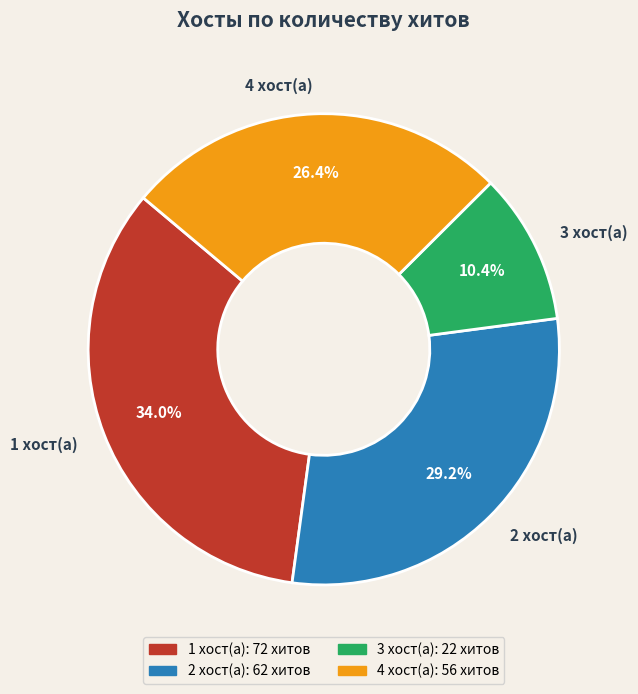

To the nearest percent, what is the difference between the largest and smallest slice percentages?

24%